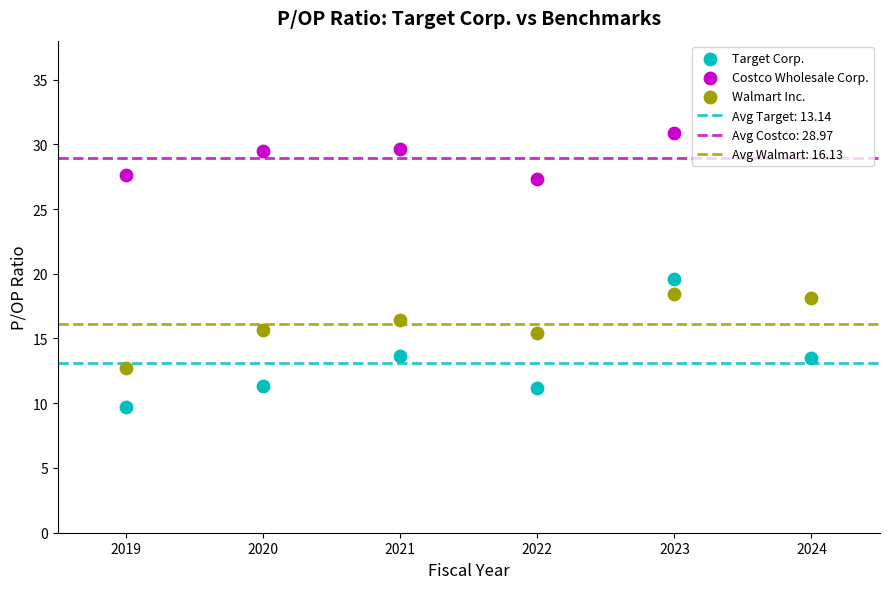

Which series reaches the minimum Y coordinate?

Target Corp.